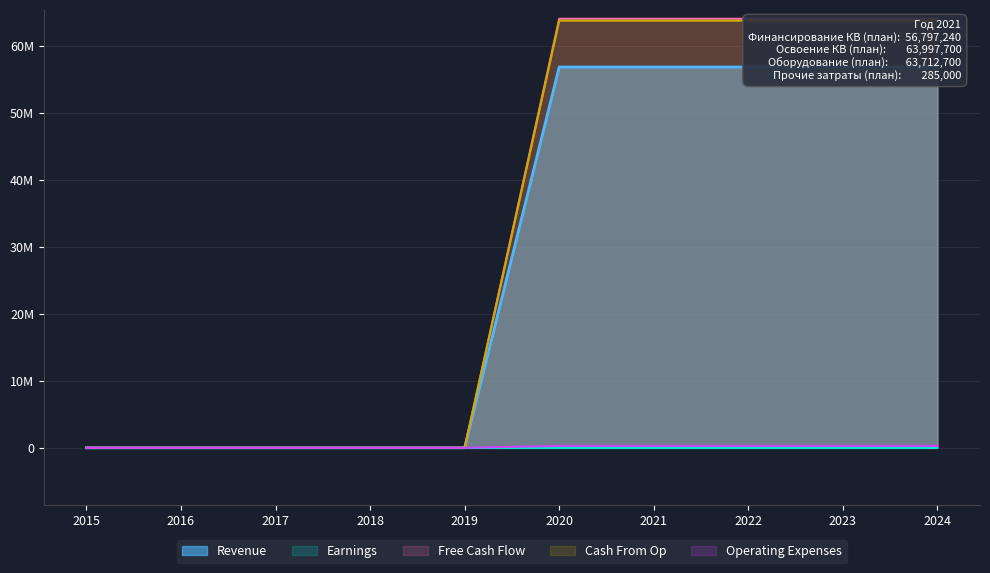

What is the spread (max minus min) of values at 2022?

63997700